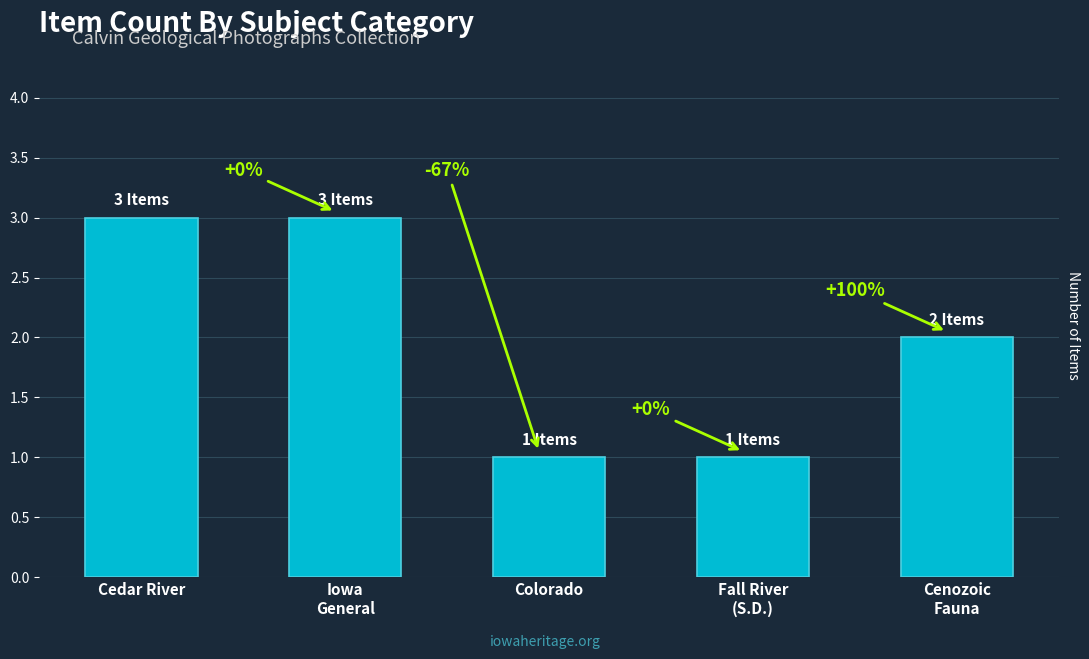

Approximately how many times larger is the value at Cedar River compared to Fall River
(S.D.)?

3.0